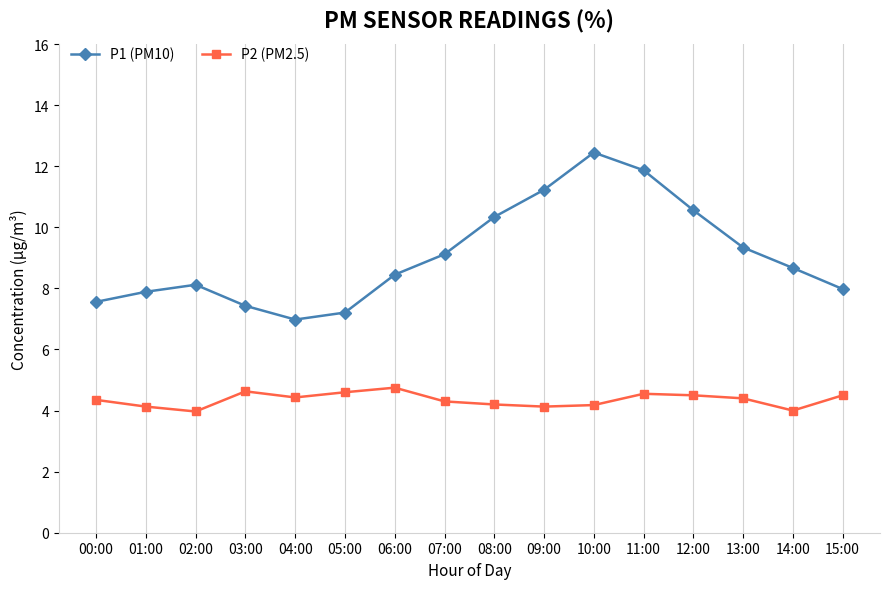

What is the difference between the highest and lowest values at 13:00?

4.9